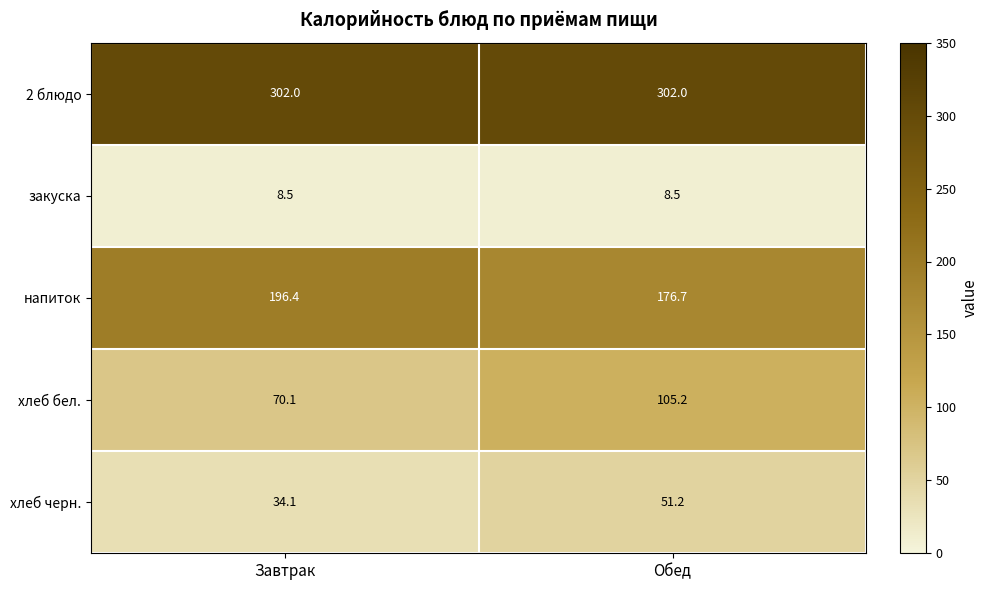

Is it true that напиток equals 176.7 at Обед?

True